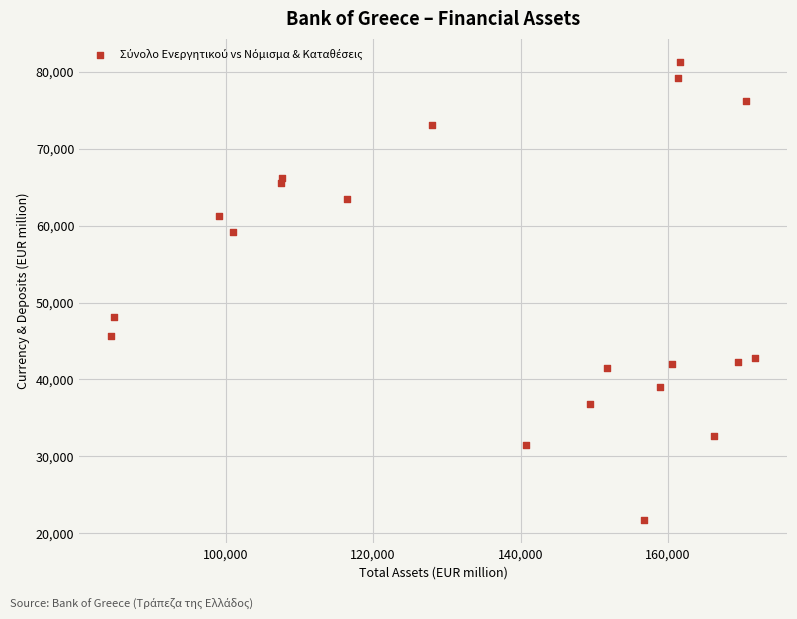

What Y value in the scatter plot is closest to 51489?

48171.7